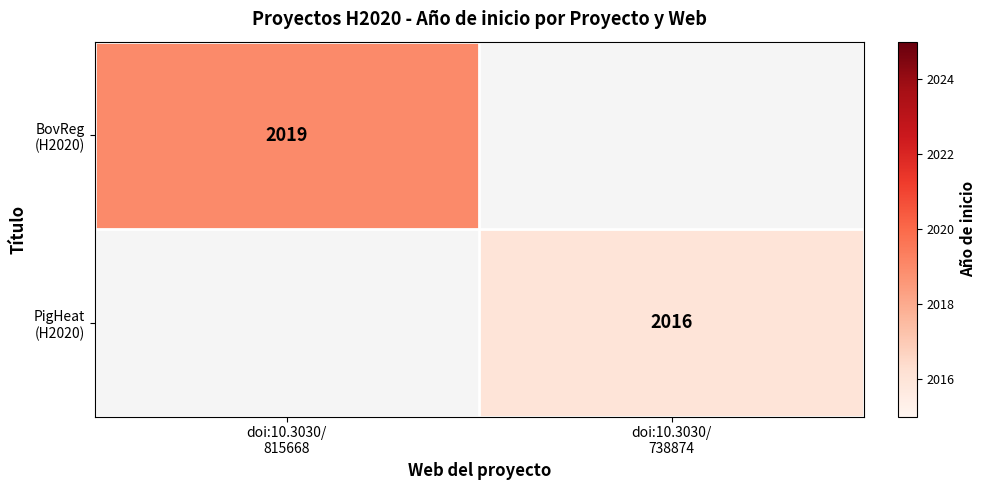

At which category is the sum across all series the highest?

doi:10.3030/
815668